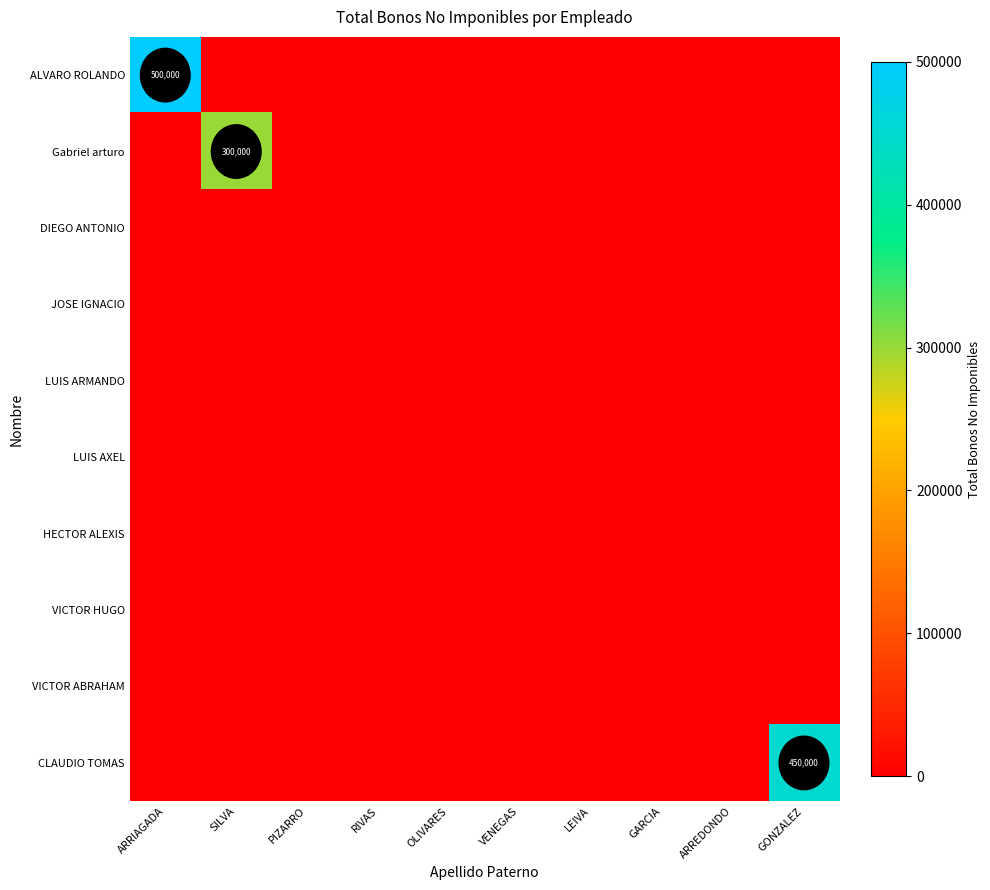

The value of Gabriel arturo at SILVA is 300000. True or false?

True